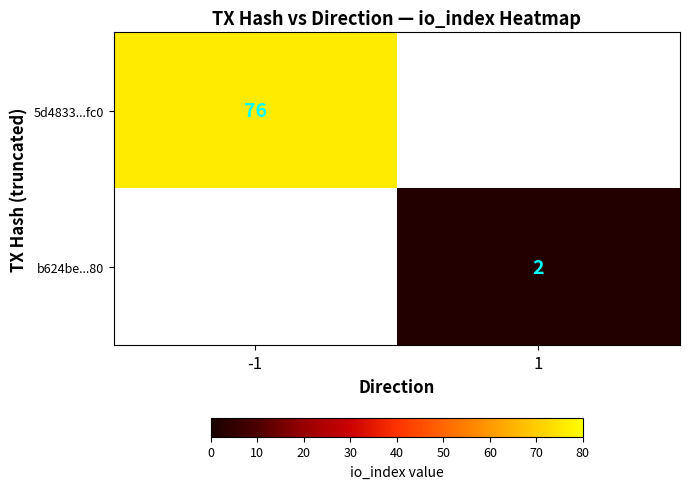

Which category has the highest value across all series?

-1